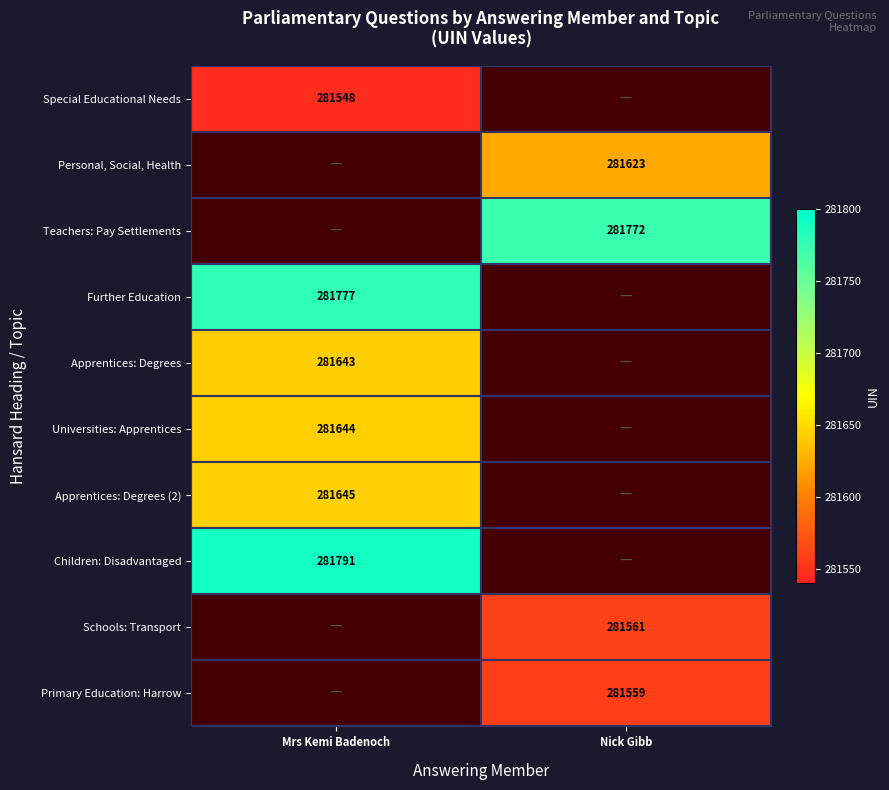

True or false: Teachers: Pay Settlements has a value of 281772 at Nick Gibb.

True